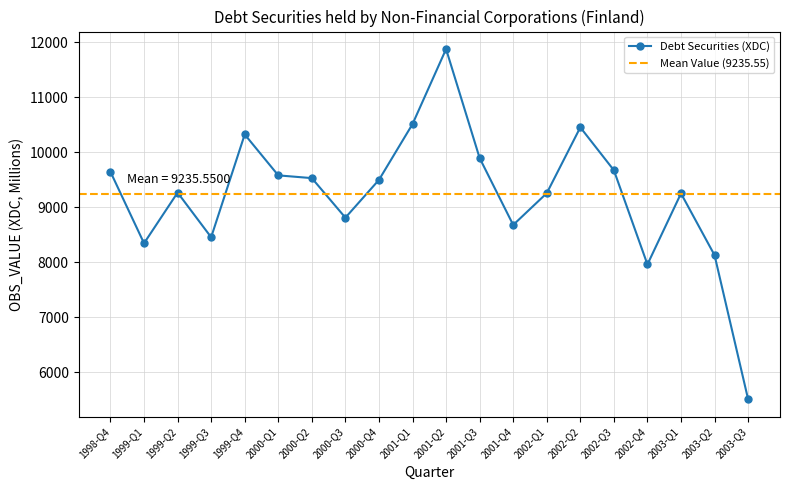

Rank the categories by value from highest to lowest.

2001-Q2, 2001-Q1, 2002-Q2, 1999-Q4, 2001-Q3, 2002-Q3, 1998-Q4, 2000-Q1, 2000-Q2, 2000-Q4, 1999-Q2, 2002-Q1, 2003-Q1, 2000-Q3, 2001-Q4, 1999-Q3, 1999-Q1, 2003-Q2, 2002-Q4, 2003-Q3